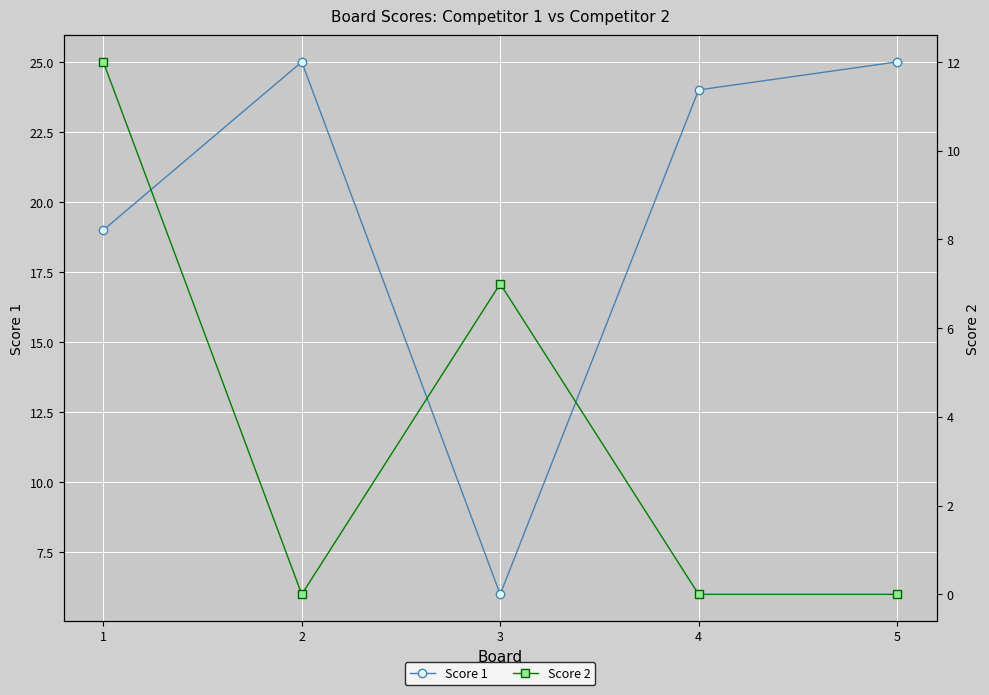

What is the difference between the Score 1 values at 1 and 3?

13